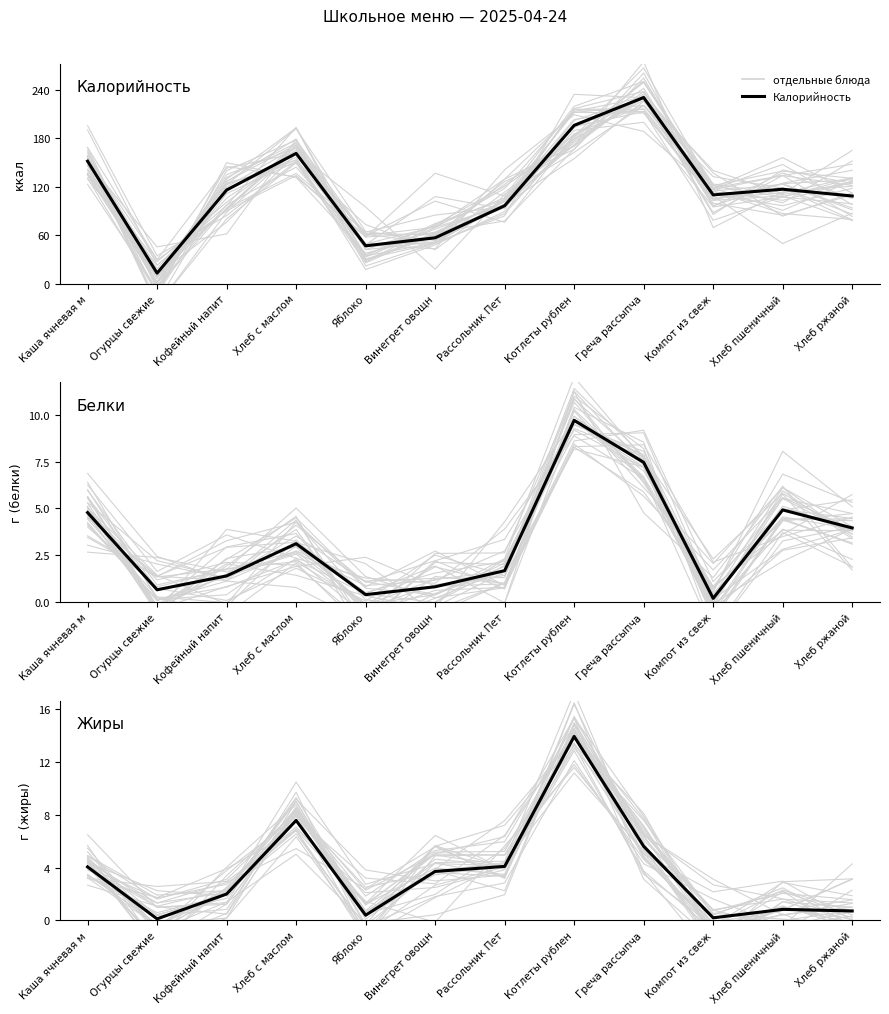

List the labels in order of Жиры value, largest first.

Котлеты рублен, Хлеб с маслом, Греча рассыпча, Рассольник Пет, Каша ячневая м, Винегрет овощн, Кофейный напит, Хлеб пшеничный, Хлеб ржаной, Яблоко, Компот из свеж, Огурцы свежие